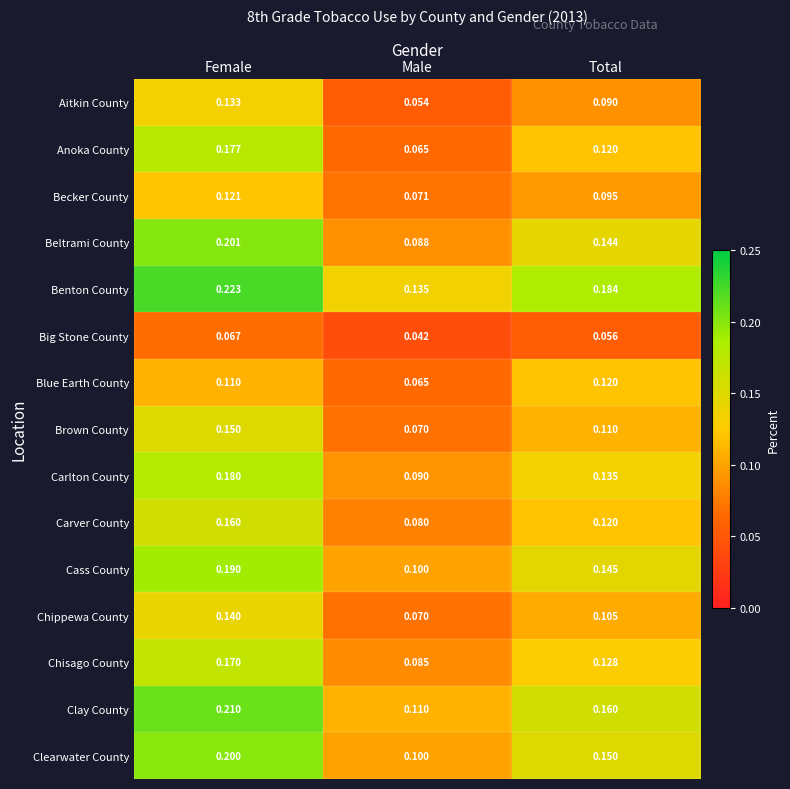

What is the maximum value shown in the chart?

0.2